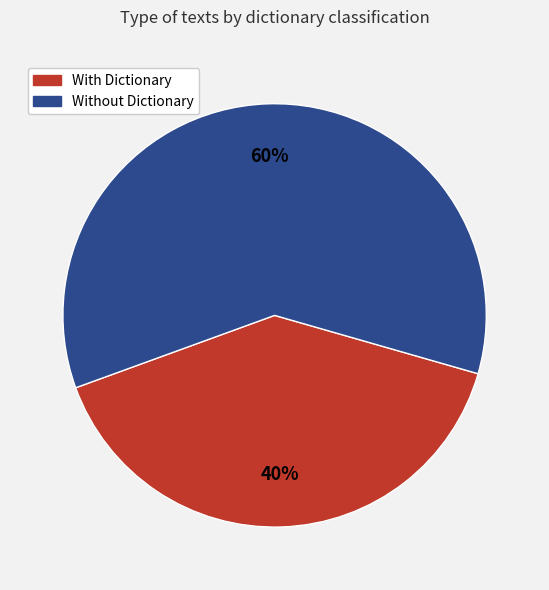

Which has a higher value, With Dictionary or Without Dictionary?

Without Dictionary